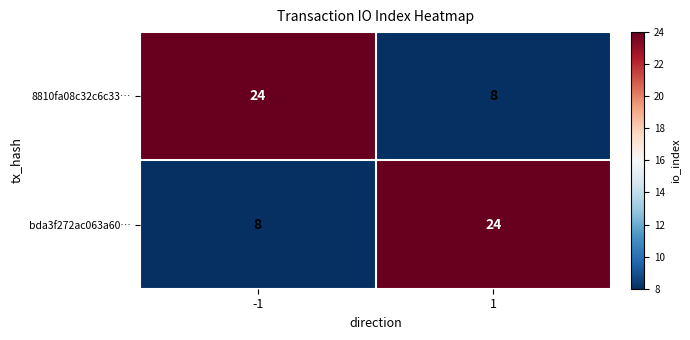

What is the sum of the bda3f272ac063a60… values at 1 and -1?

32